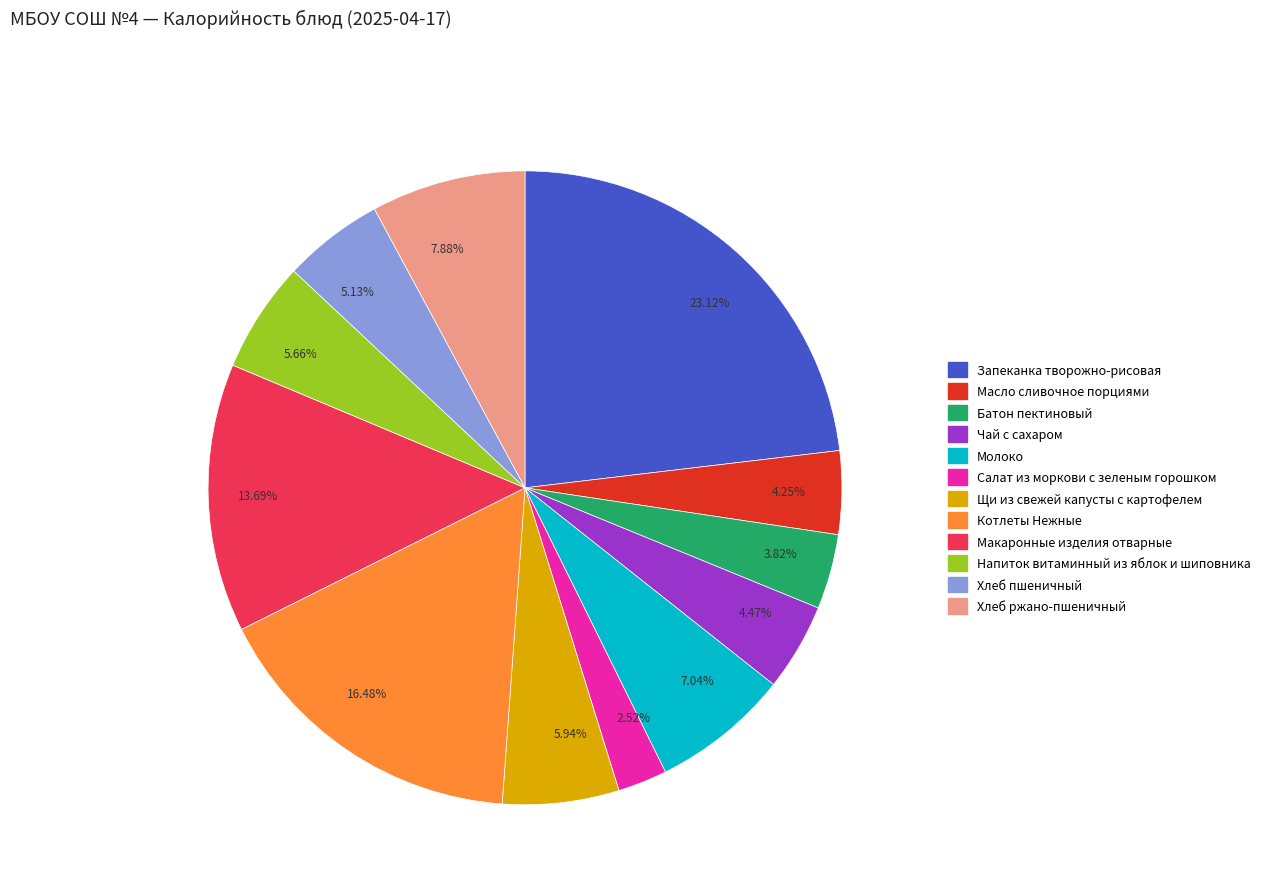

Is the sum of 5.13% and 2.52% greater than half?

No